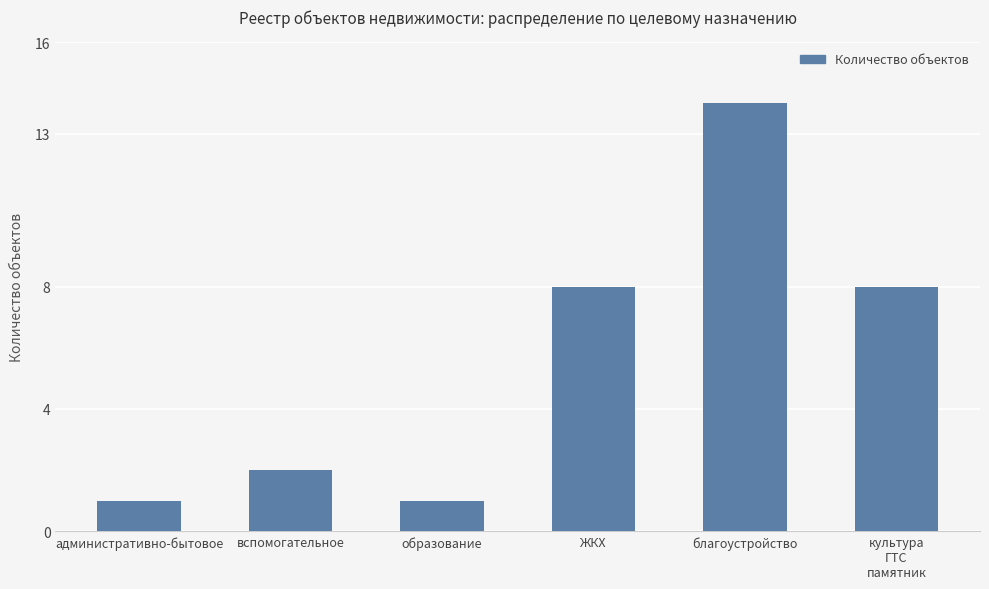

Does the chart contain stacked bars?

No